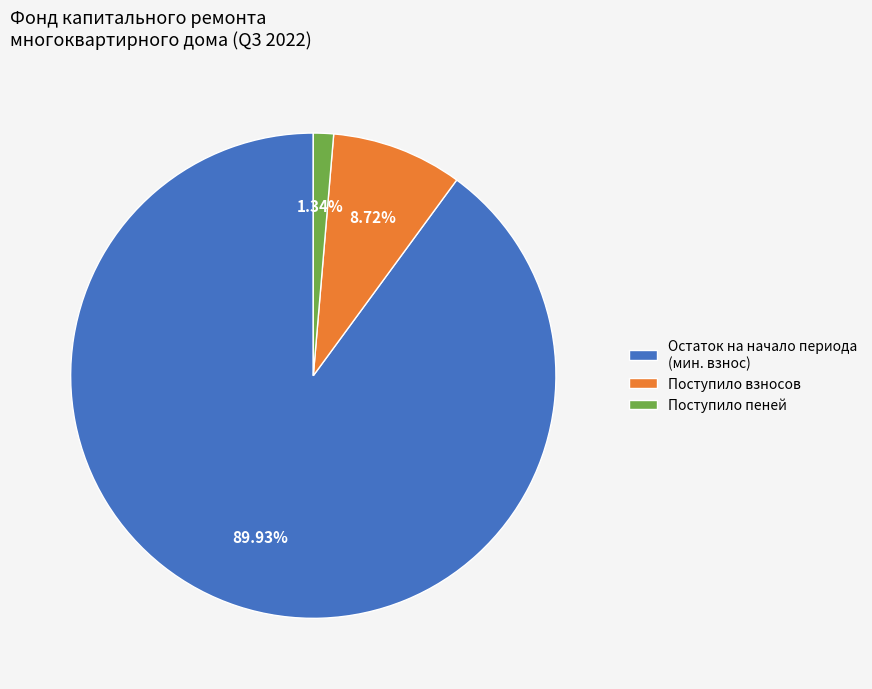

Combined, do Остаток на начало периода (мин. взнос) and Поступило взносов account for over 50%?

Yes